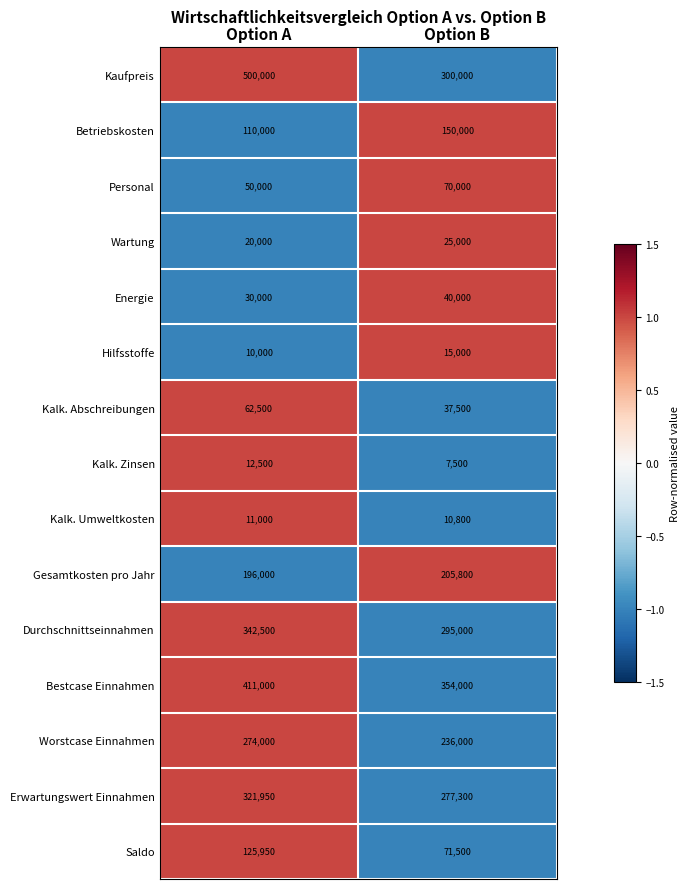

Between Option A and Option B, which series saw the biggest shift?

Kaufpreis